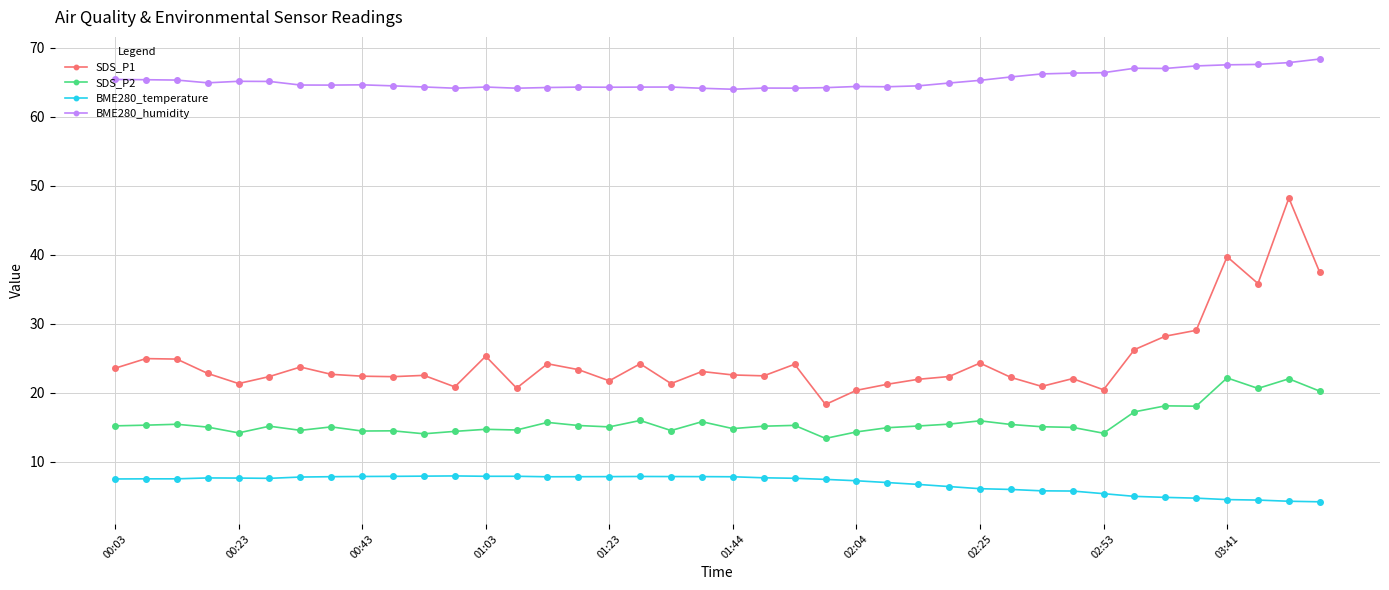

What is the difference between the maximum and second lowest values in the SDS_P2 series?

8.1